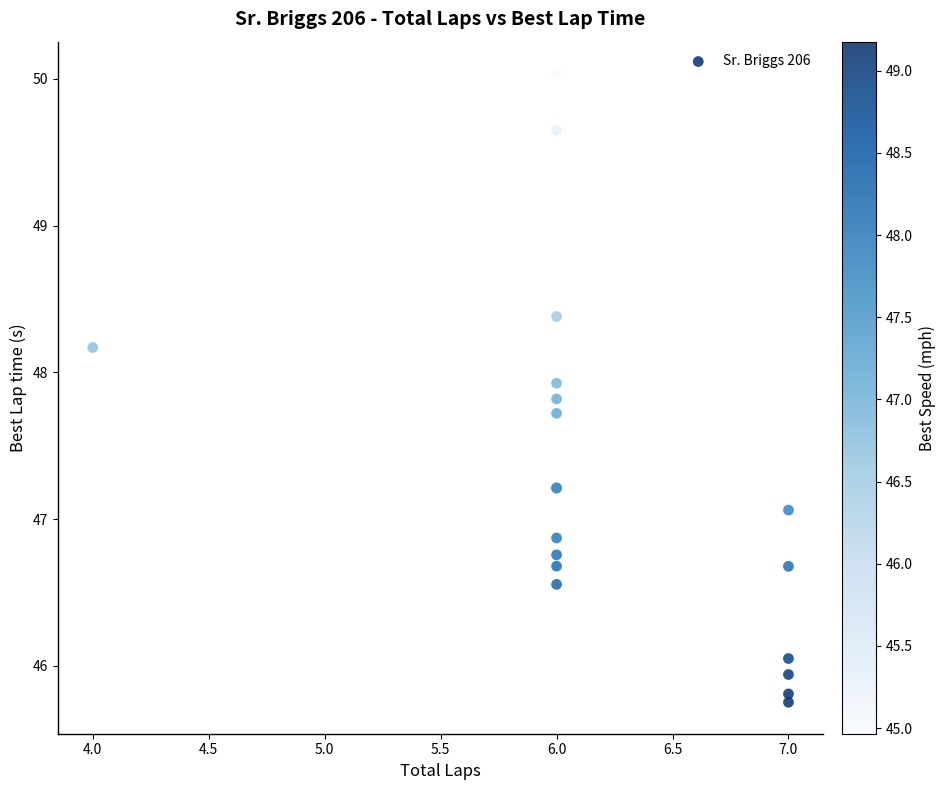

What Y value in the scatter plot is closest to 47?

47.1